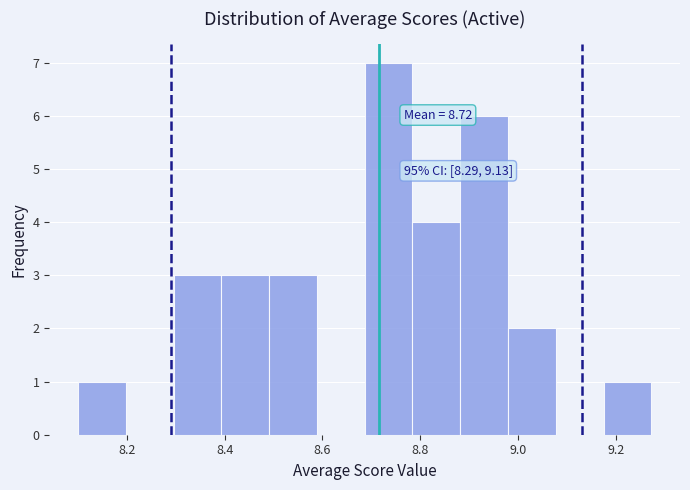

Which range on the x-axis has the tallest bar?

8.68 to 8.78